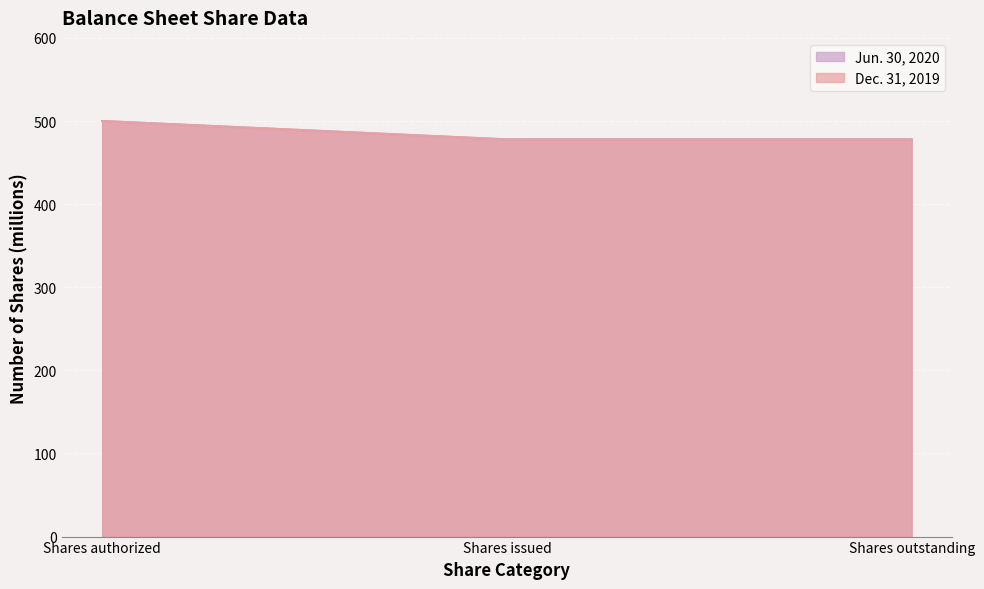

List the series in order of their peak value, lowest first.

Jun. 30, 2020, Dec. 31, 2019